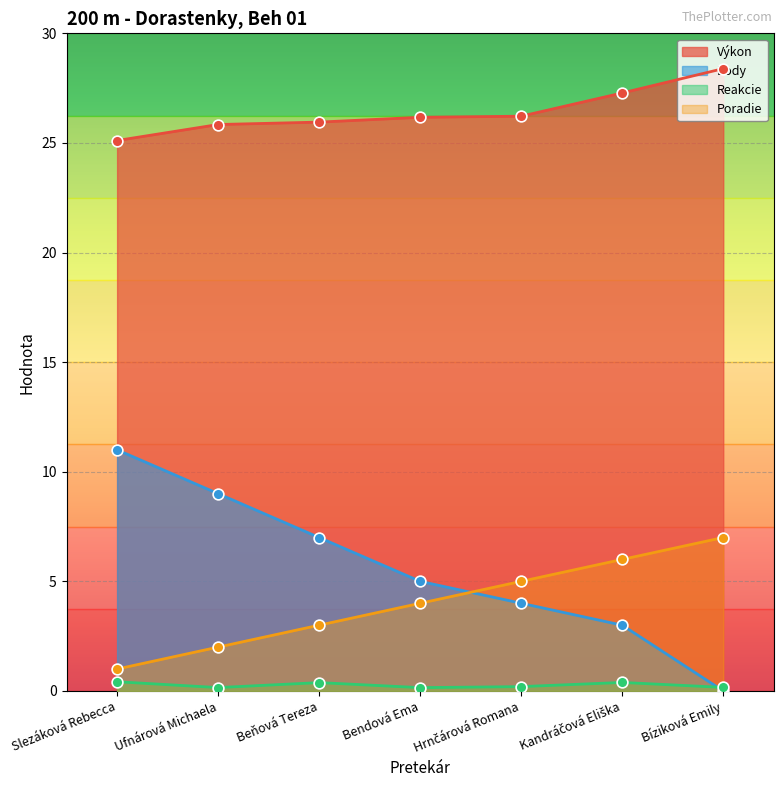

At which category is the sum across all series the highest?

Slezáková Rebecca